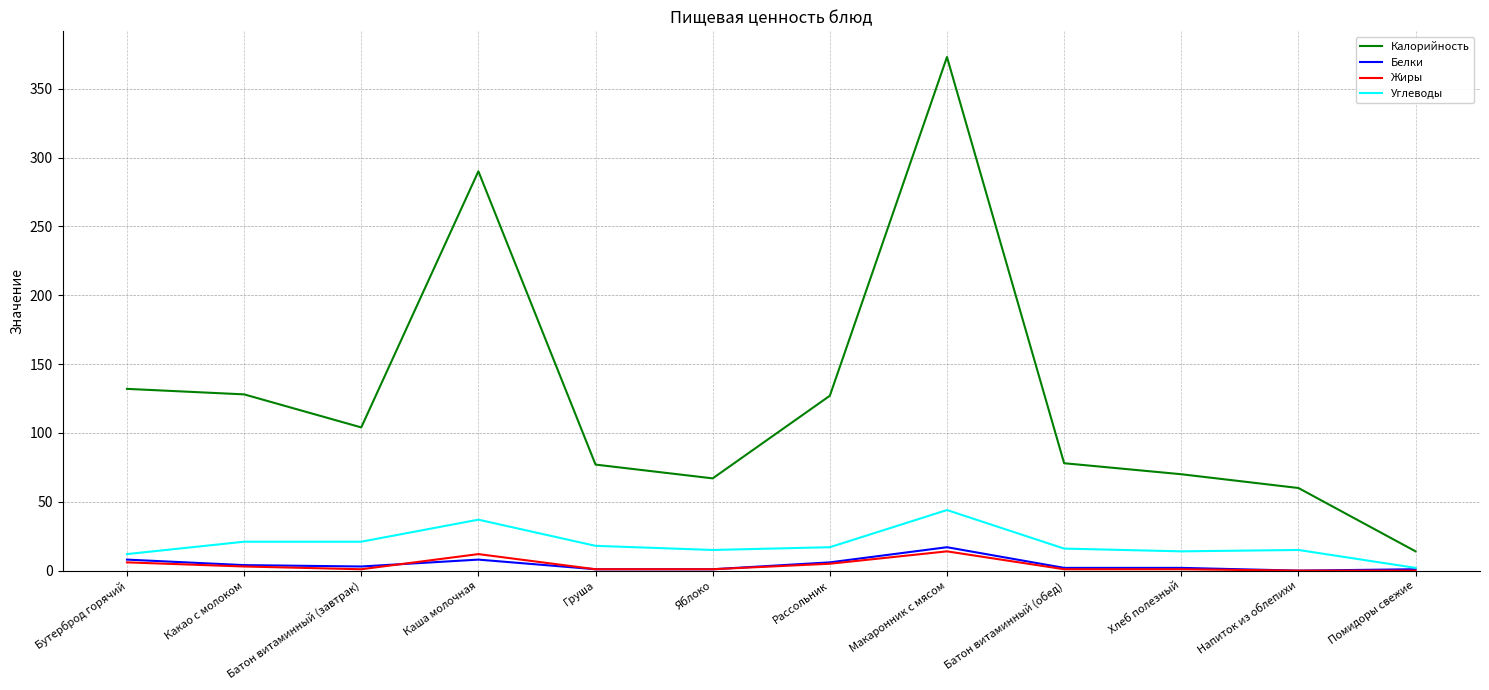

The value of Калорийность at Хлеб полезный is 70. True or false?

True